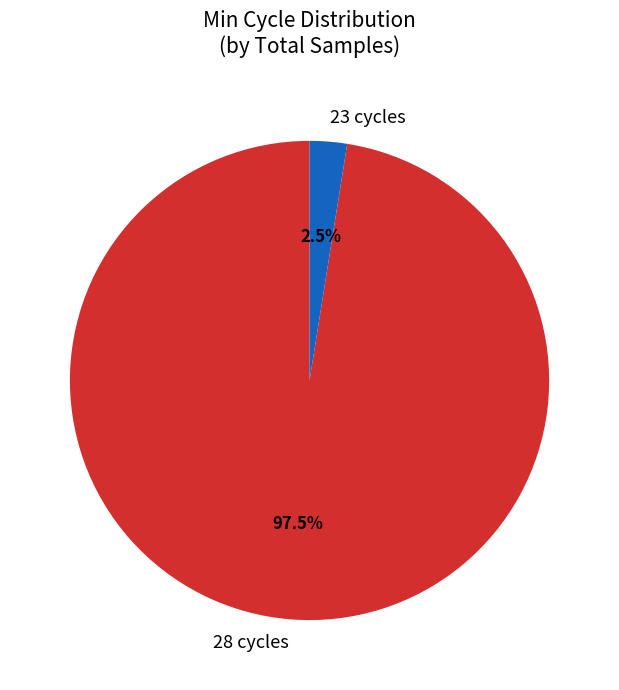

Combined, do 28 cycles and 23 cycles account for over 50%?

Yes